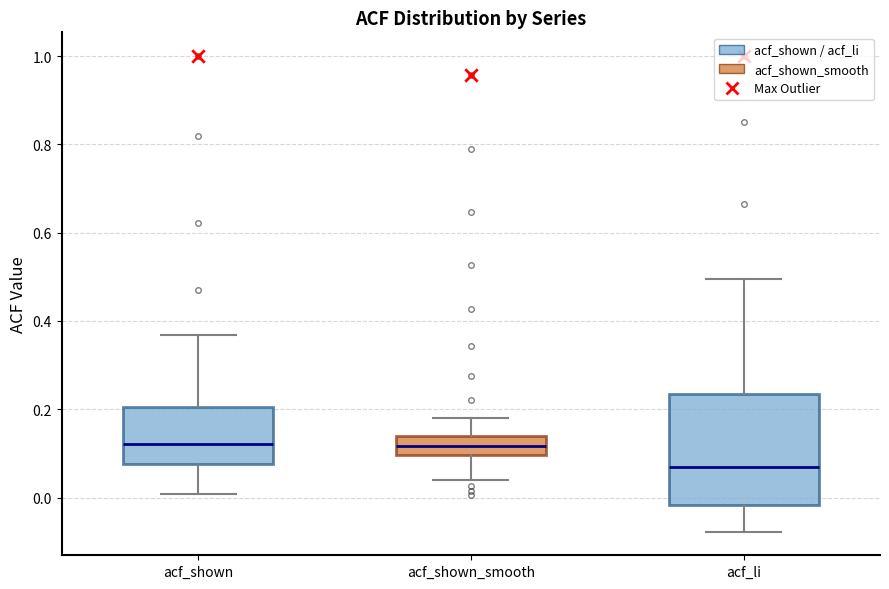

Where is the lower edge of the box for acf_li on the y-axis? The values are not printed on the chart, so give them approximately, as read against the axis.

-0.02